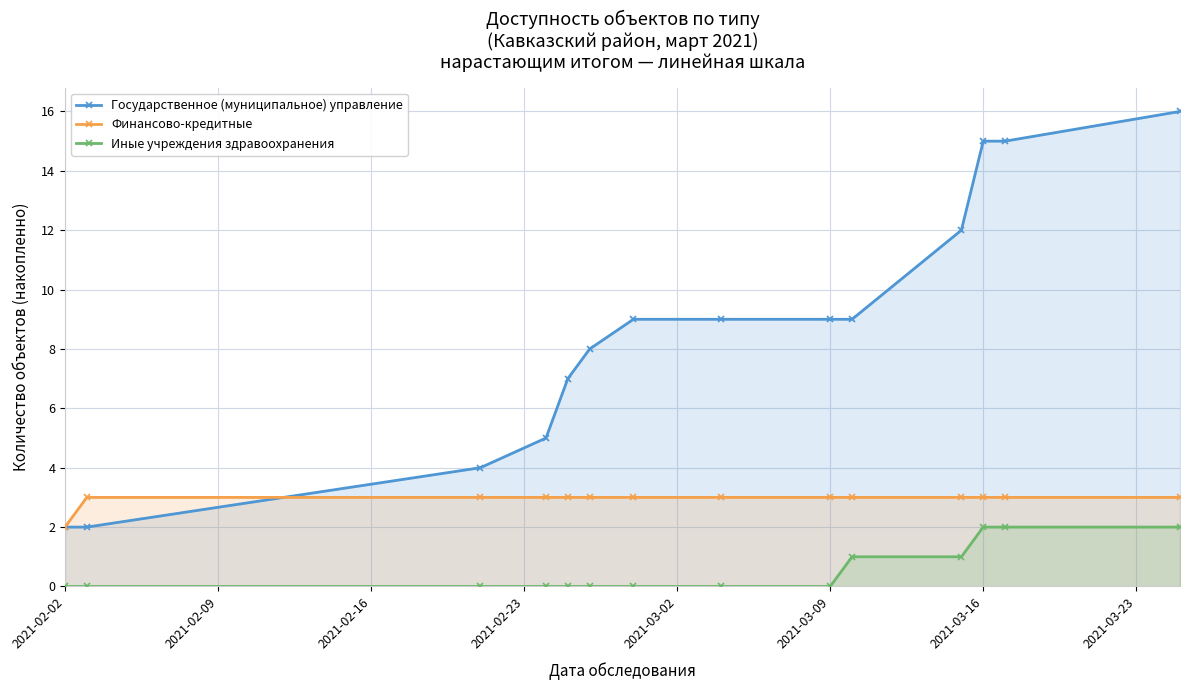

True or false: Государственное (муниципальное) управление has a value of 15 at 2021-03-16.

True